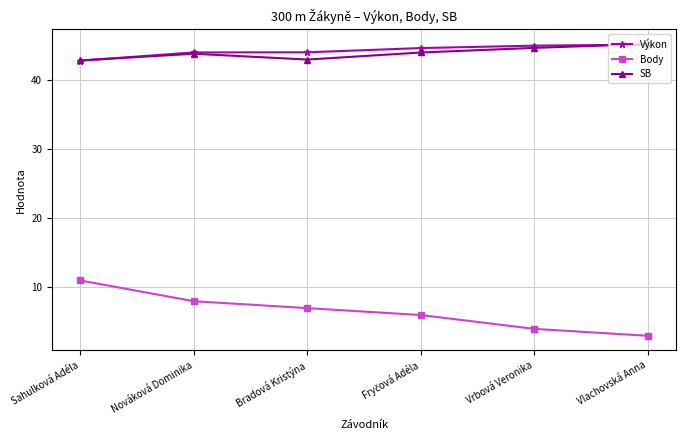

At how many categories does at least one series exceed 20?

6